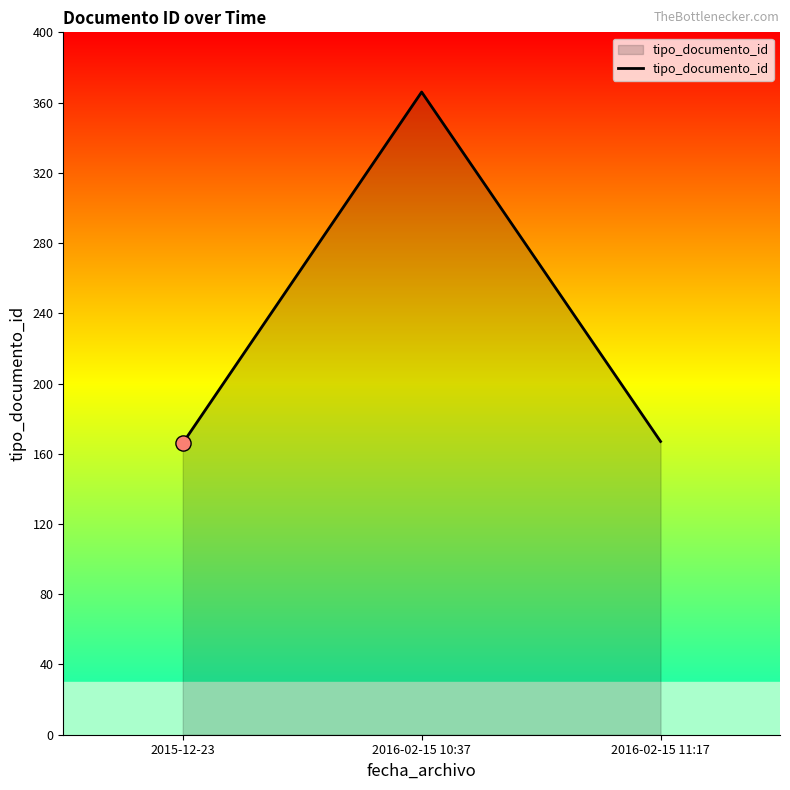

Approximately how many times larger is the value at 2016-02-15 10:37 compared to 2016-02-15 11:17?

2.2